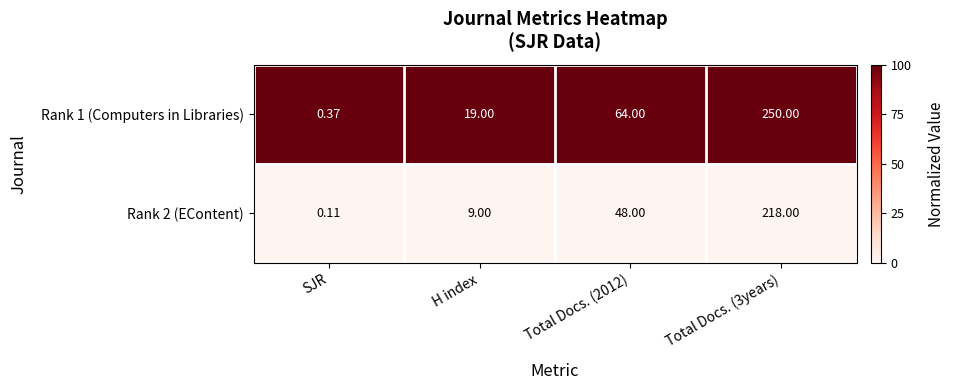

At which label does Rank 2 (EContent) reach its minimum?

SJR